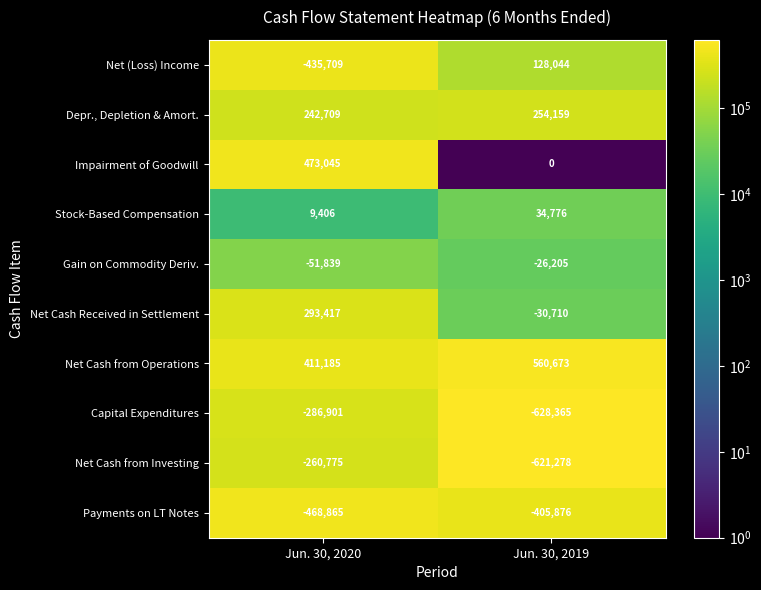

At which label is Capital Expenditures closest to -457633?

Jun. 30, 2020